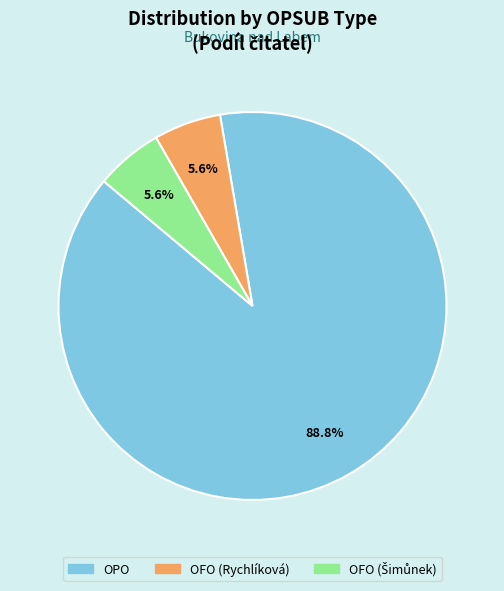

What is the largest slice in the pie chart?

OPO